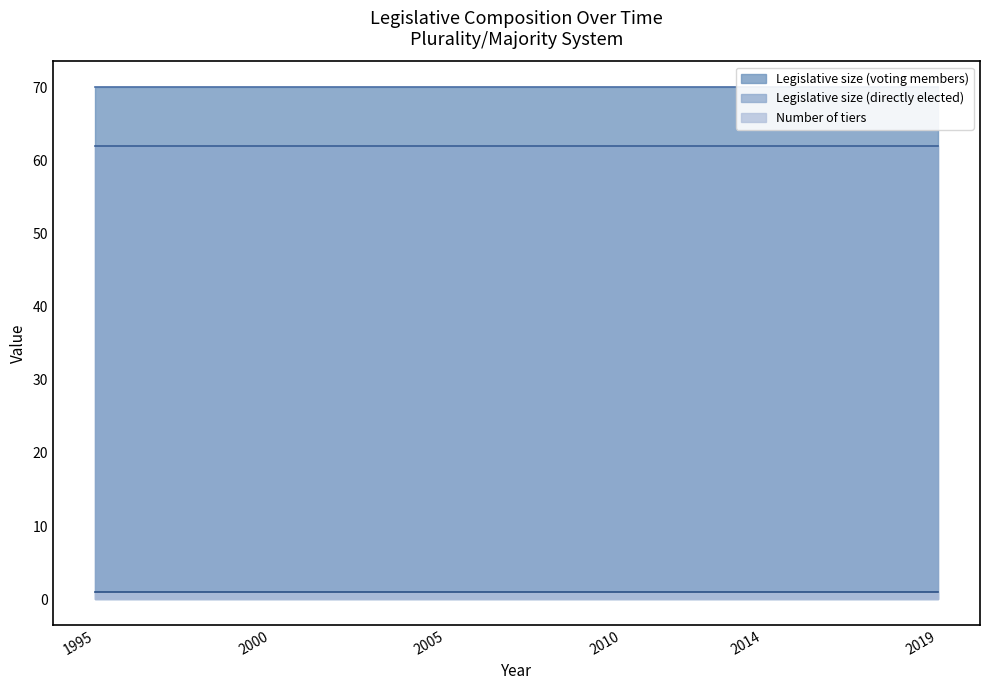

What is the minimum value shown in the chart?

1